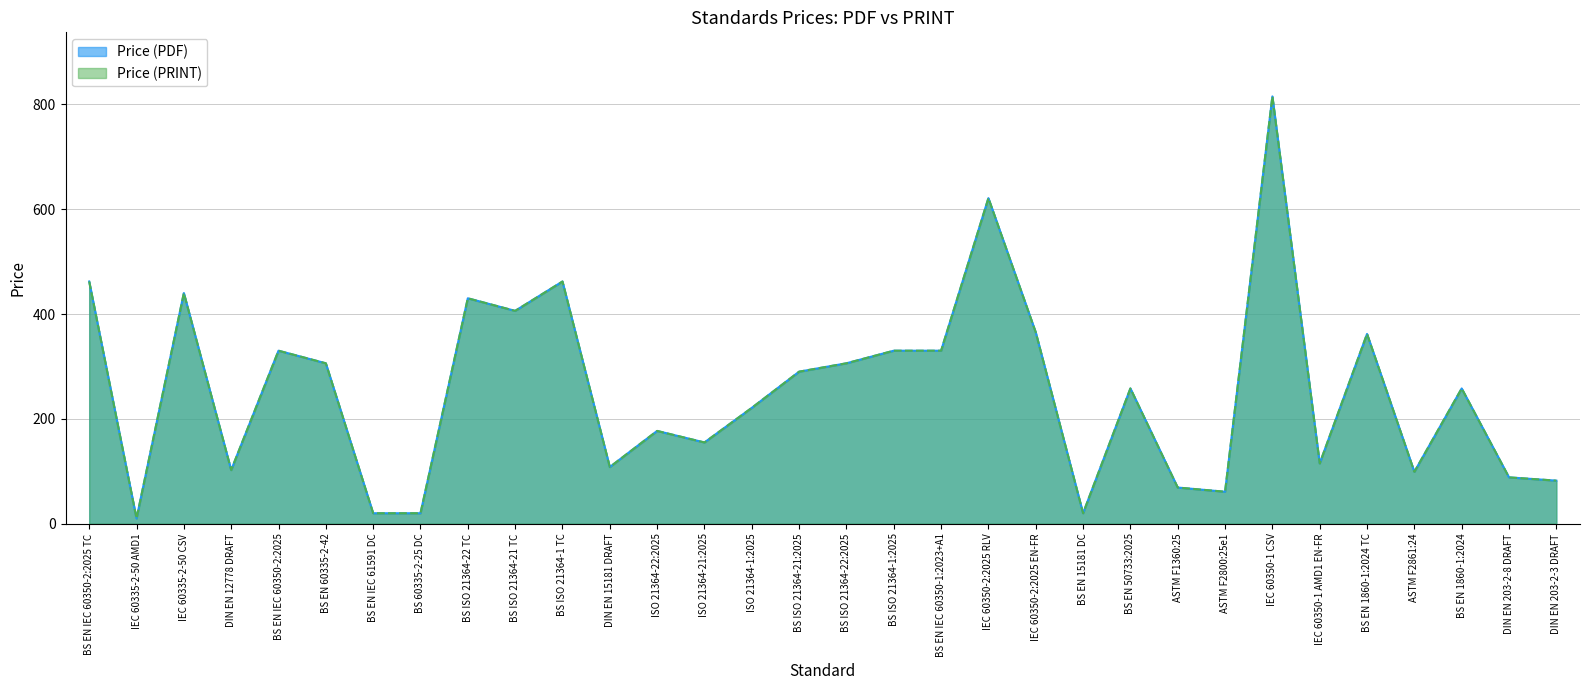

How many data points in Price (PDF) are above 258?

15